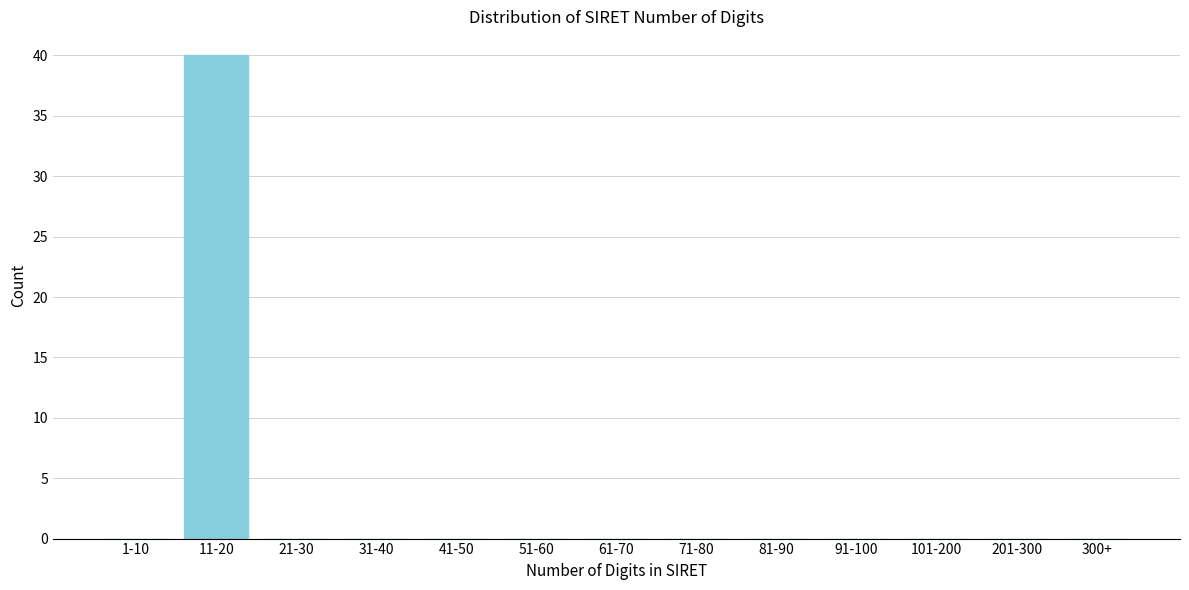

Reading left to right, extract all data points from this chart.

1-10=0	11-20=40	21-30=0	31-40=0	41-50=0	51-60=0	61-70=0	71-80=0	81-90=0	91-100=0	101-200=0	201-300=0	300+=0